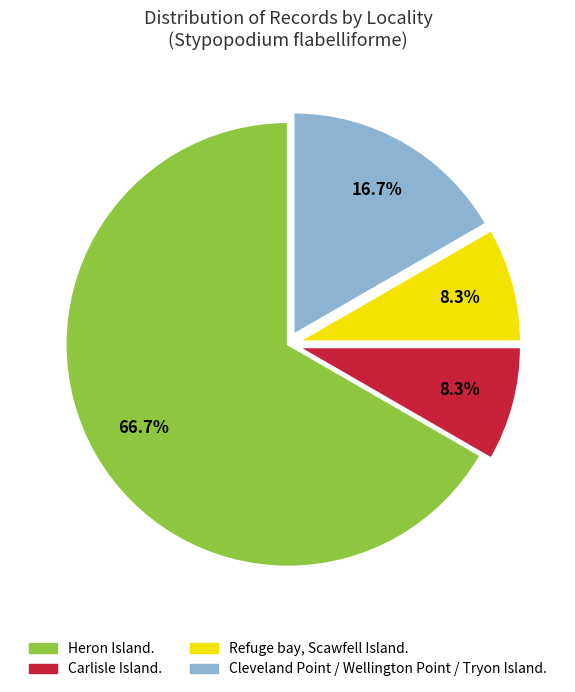

Is there any slice that represents more than half of the pie?

Yes